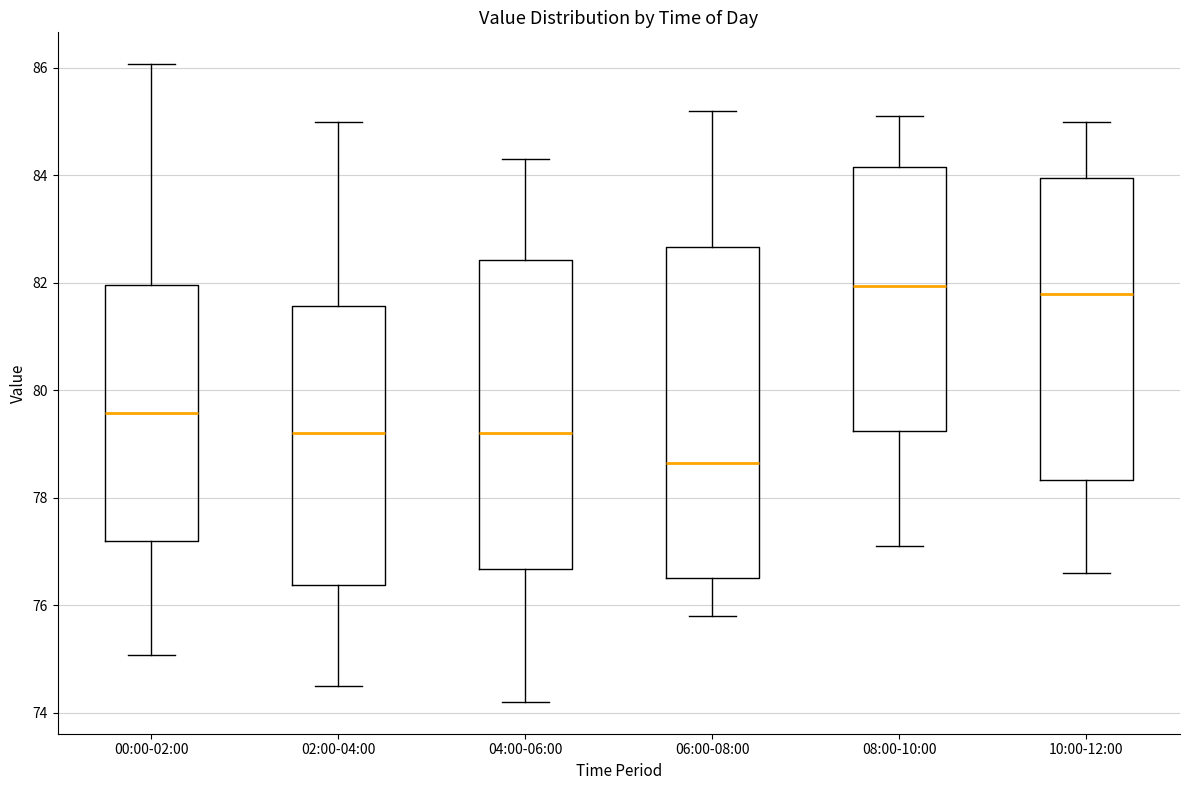

Reading left to right, read every box against the y-axis: the position of its median line, the range the box covers, and the ends of its whiskers. The values are not printed on the chart, so give them approximately, as read against the axis.

00:00-02:00: median 79.6, box 77.2 to 82.0, whiskers 75.0 to 86.0
02:00-04:00: median 79.2, box 76.4 to 81.6, whiskers 74.6 to 85.0
04:00-06:00: median 79.2, box 76.6 to 82.4, whiskers 74.2 to 84.4
06:00-08:00: median 78.6, box 76.6 to 82.6, whiskers 75.8 to 85.2
08:00-10:00: median 82.0, box 79.2 to 84.2, whiskers 77.2 to 85.2
10:00-12:00: median 81.8, box 78.4 to 84.0, whiskers 76.6 to 85.0